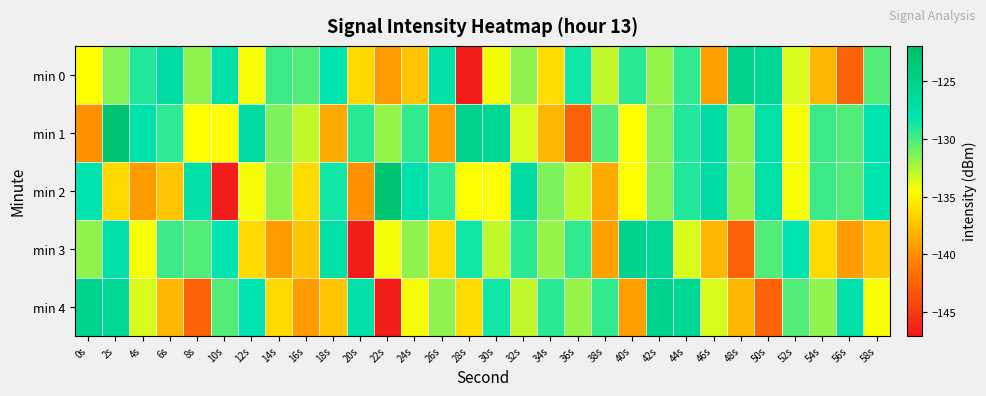

Which series has the widest spread of values?

min 2